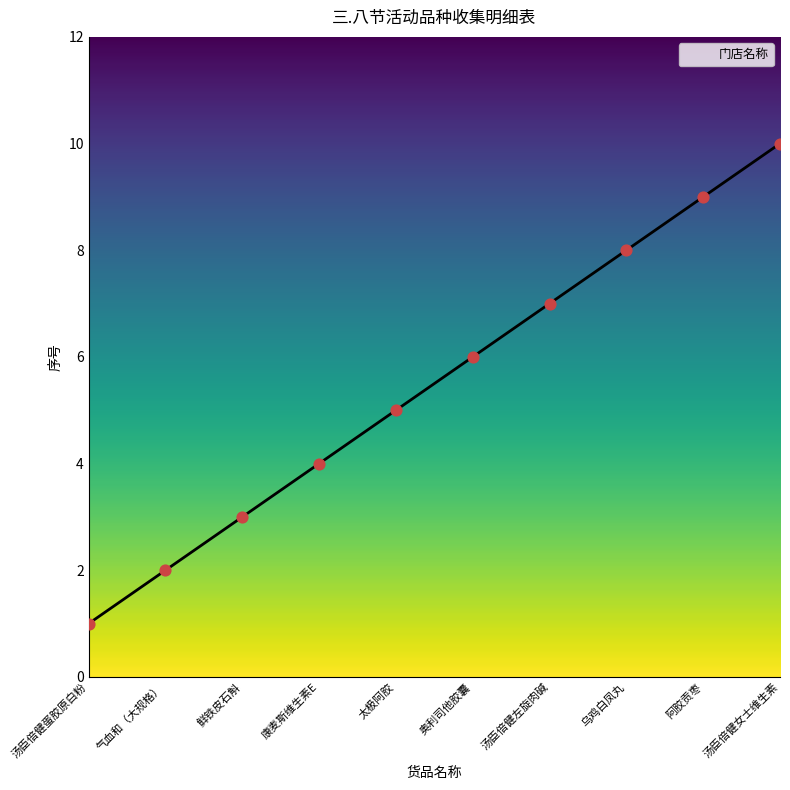

Approximately how many times larger is the value at 汤臣倍健女士维生素 compared to 鲜铁皮石斛?

3.3